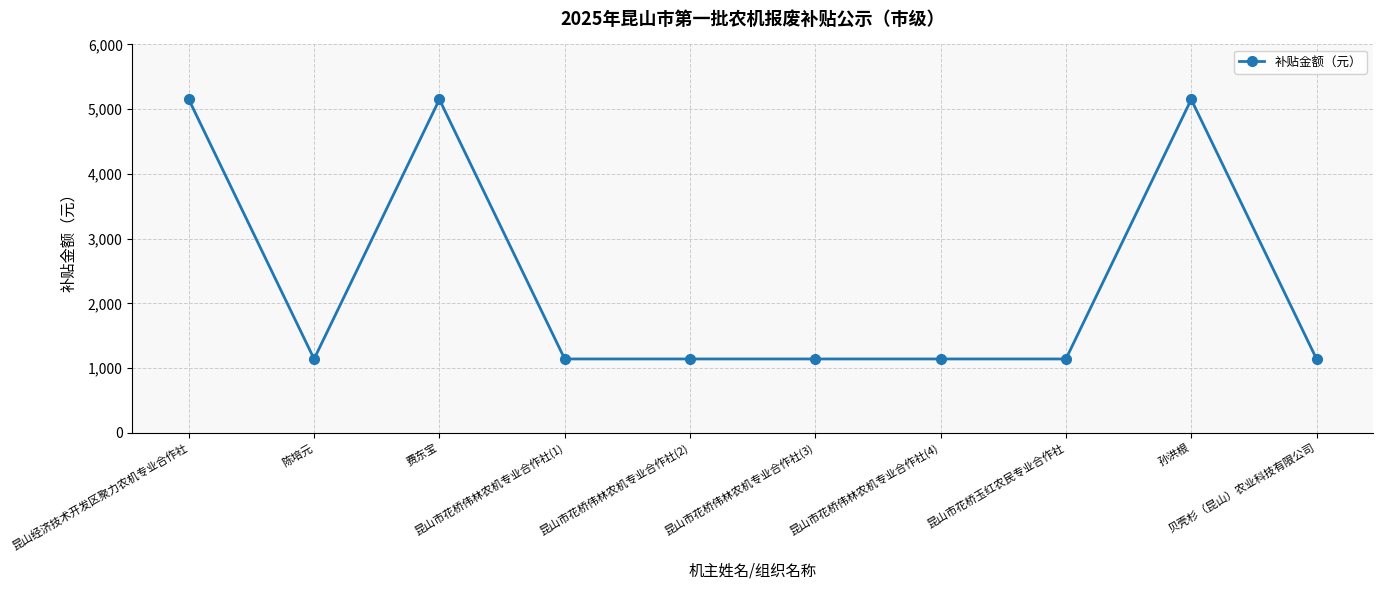

What is the label of the 4th point from the left?

昆山市花桥伟林农机专业合作社(1)